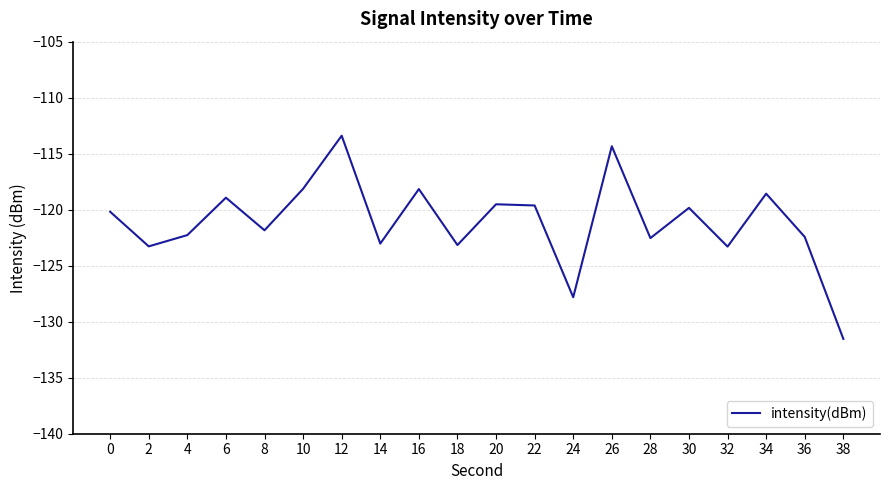

Read the value at 26.

-114.3